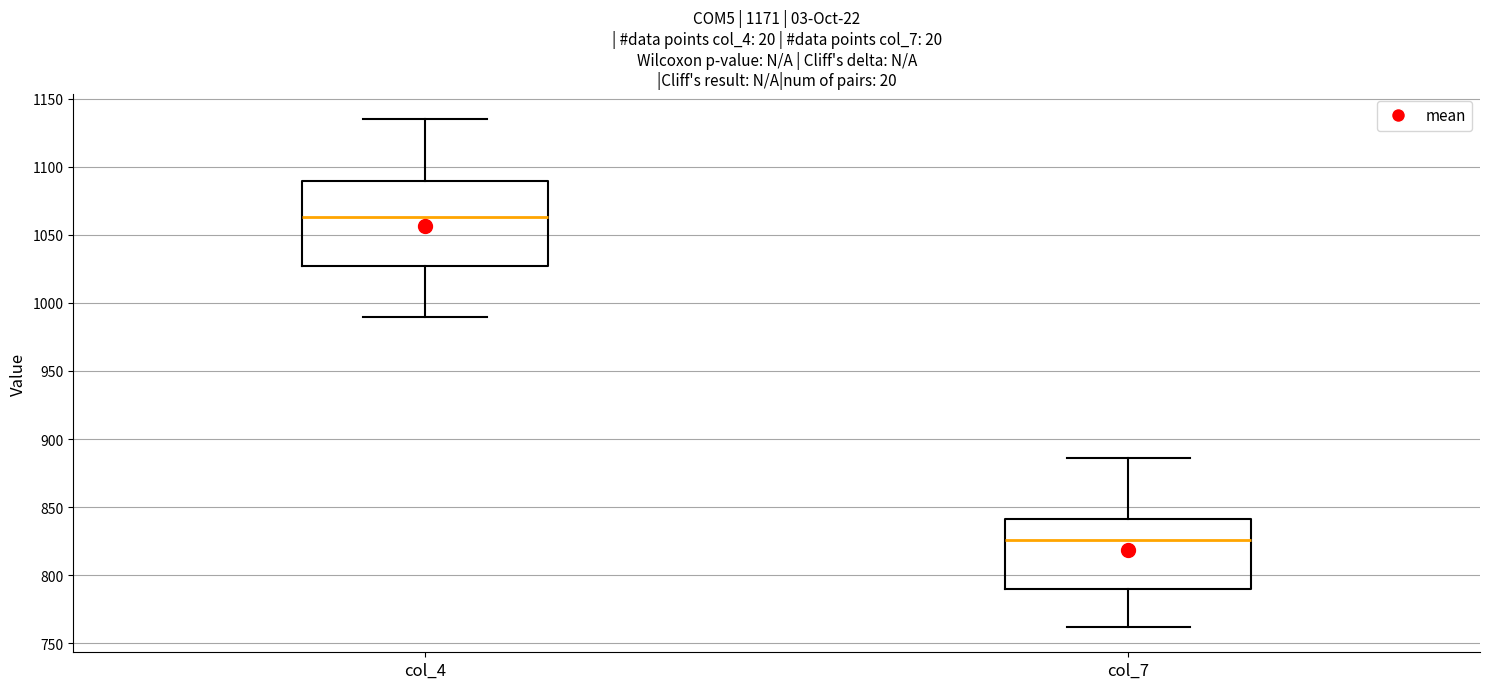

Reading left to right, read every box against the y-axis: the position of its median line, the range the box covers, and the ends of its whiskers. The values are not printed on the chart, so give them approximately, as read against the axis.

col_4: median 1065, box 1025 to 1090, whiskers 990 to 1135
col_7: median 825, box 790 to 840, whiskers 760 to 885